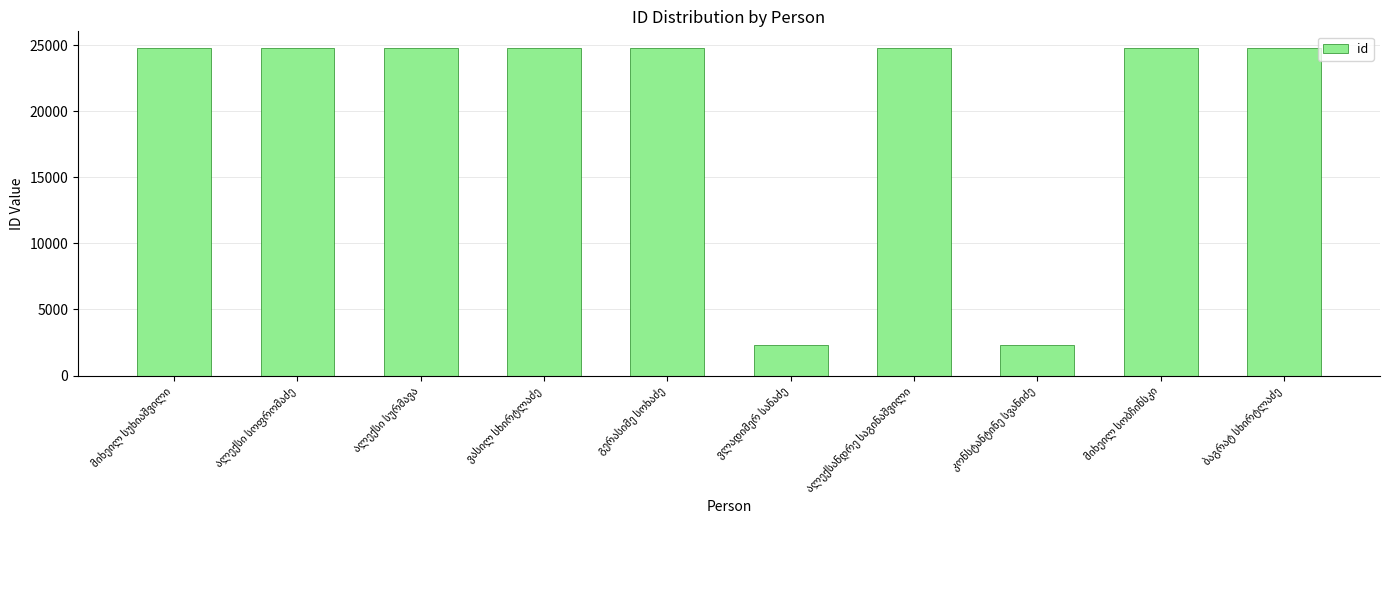

What is the value of the 8th bar from the left?

2314